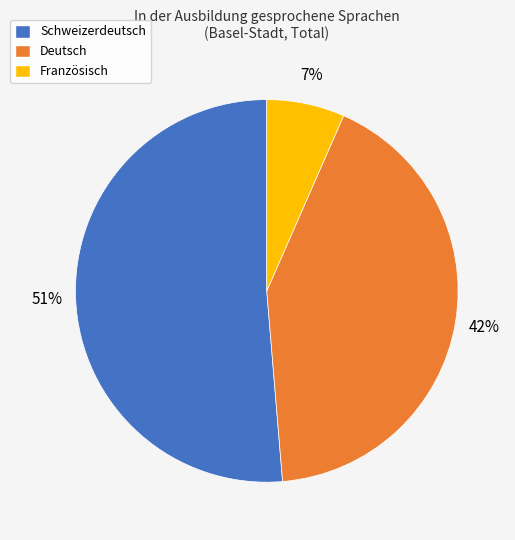

What is the largest slice in the pie chart?

Schweizerdeutsch